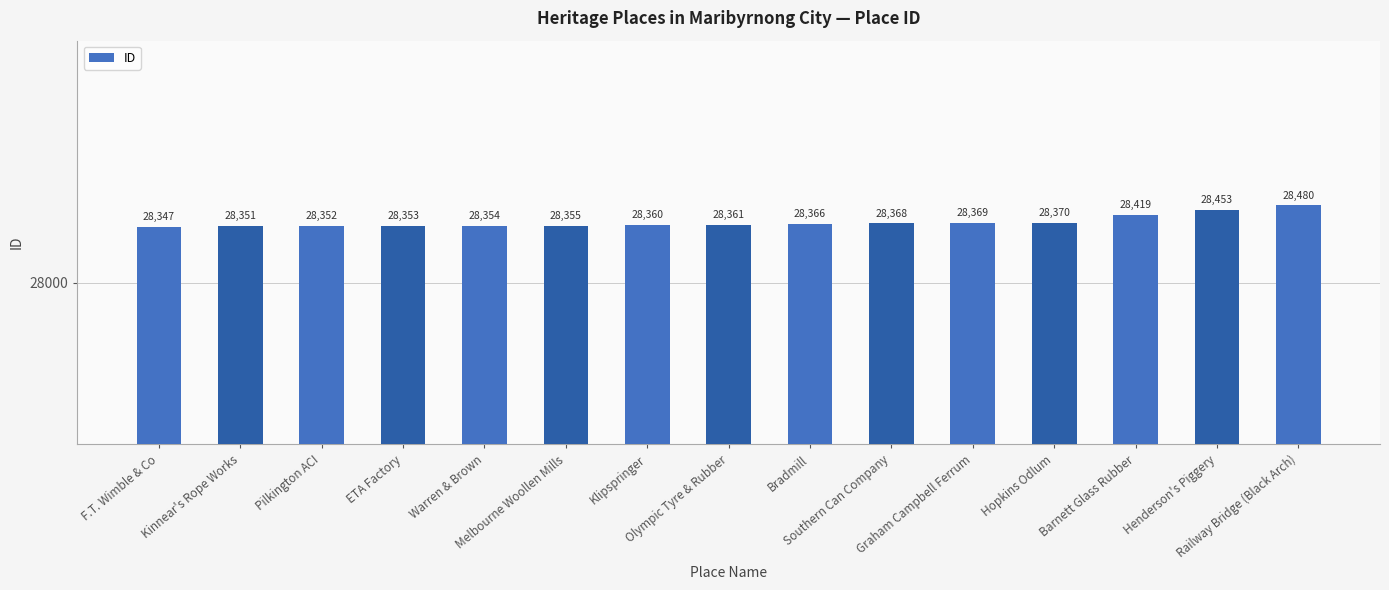

List the labels in order of value, smallest first.

F.T. Wimble & Co, Kinnear's Rope Works, Pilkington ACI, ETA Factory, Warren & Brown, Melbourne Woollen Mills, Klipspringer, Olympic Tyre & Rubber, Bradmill, Southern Can Company, Graham Campbell Ferrum, Hopkins Odlum, Barnett Glass Rubber, Henderson's Piggery, Railway Bridge (Black Arch)